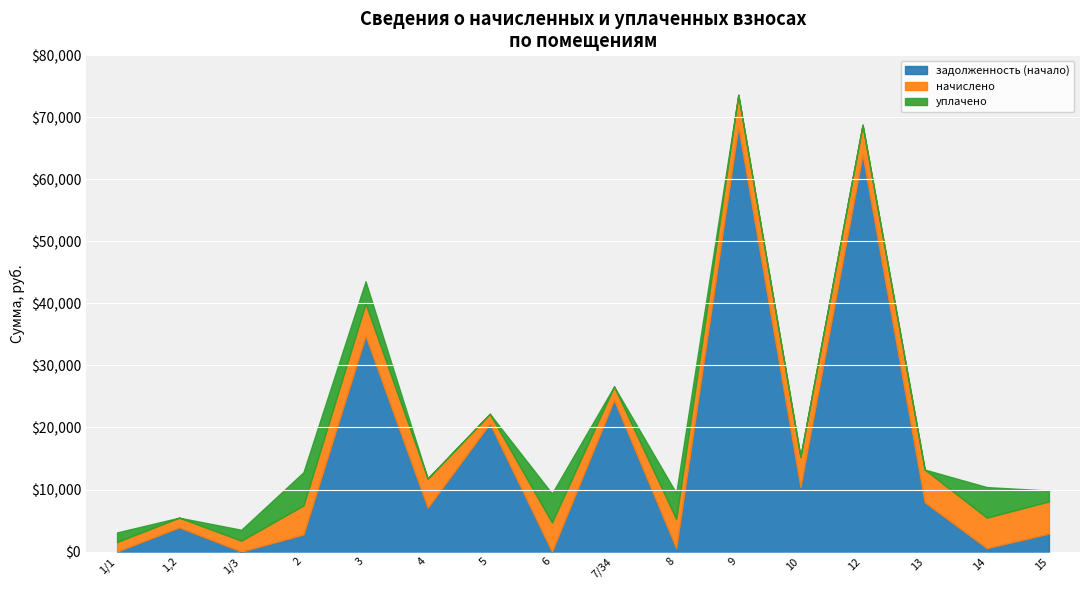

At which category is the sum across all series the highest?

9